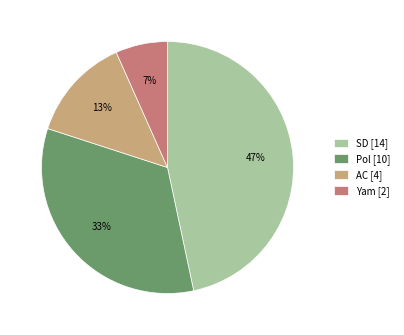

What is the ratio of the value at AC to the value at Pol?

0.4